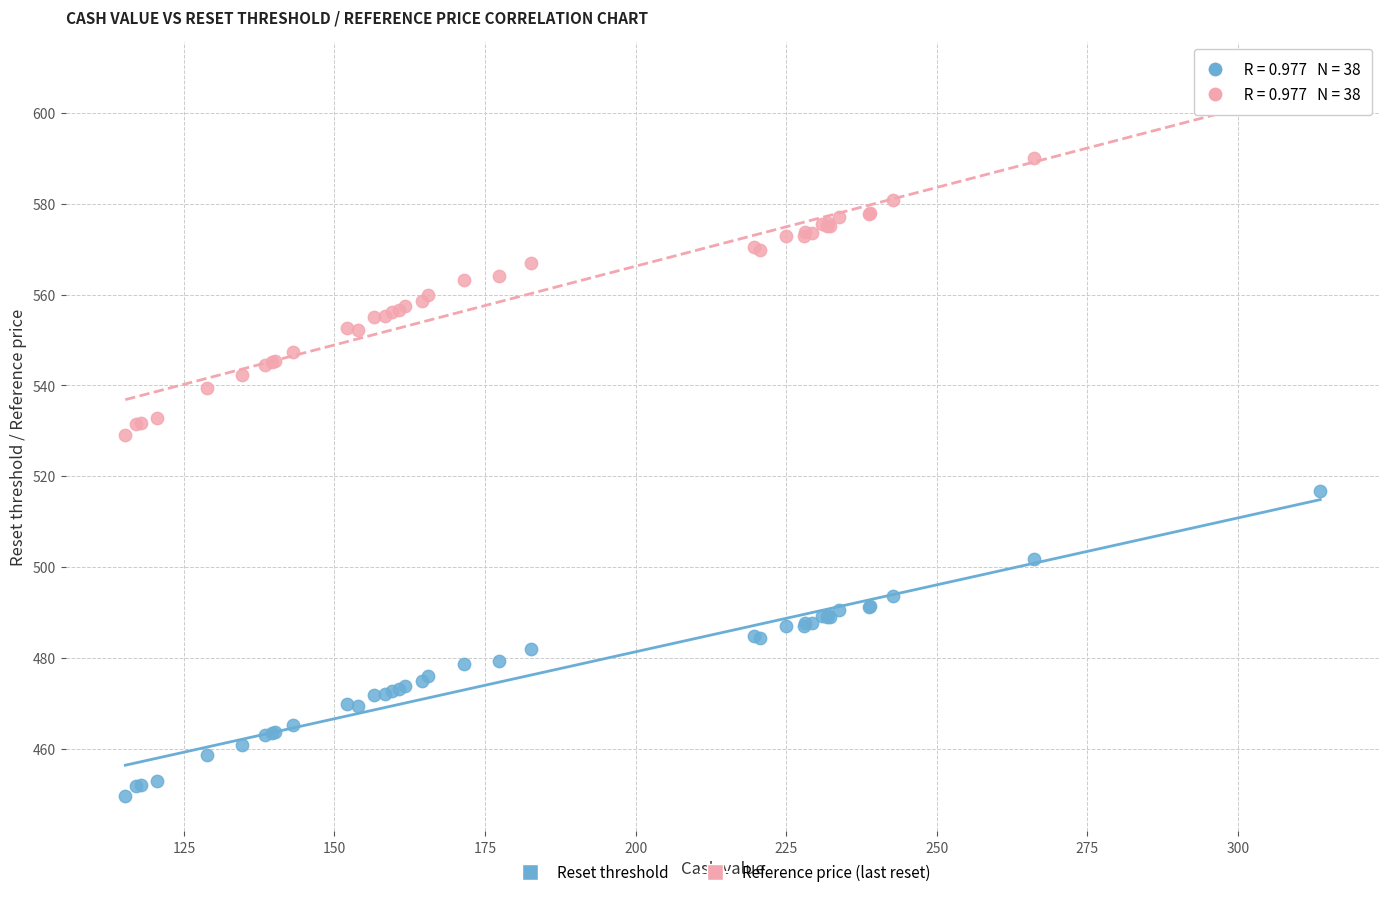

Which series reaches the minimum Y coordinate?

Reset threshold